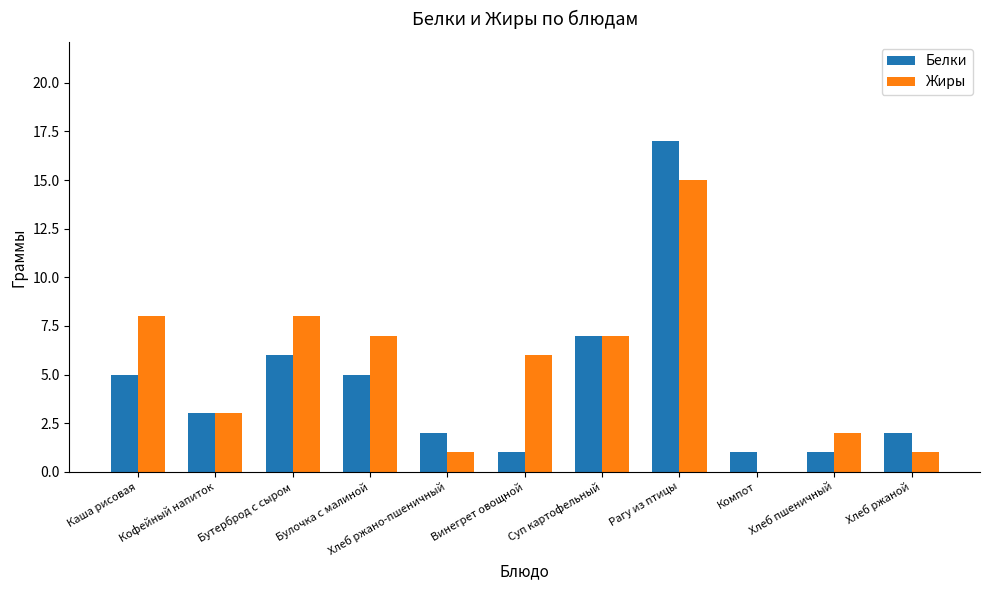

Which series changed the most between Винегрет овощной and Хлеб пшеничный?

Жиры